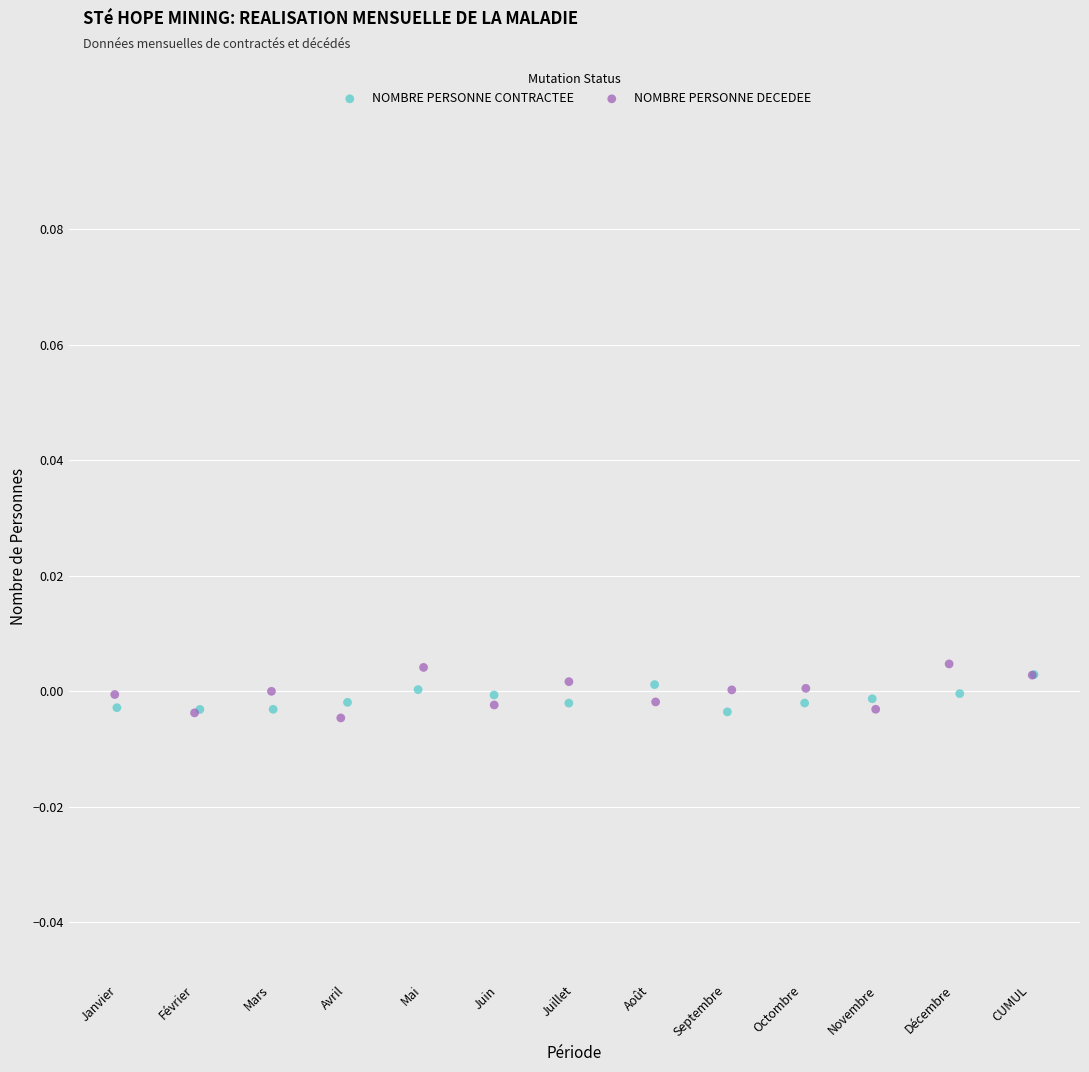

Which series has the largest Y range (max minus min)?

NOMBRE PERSONNE DECEDEE